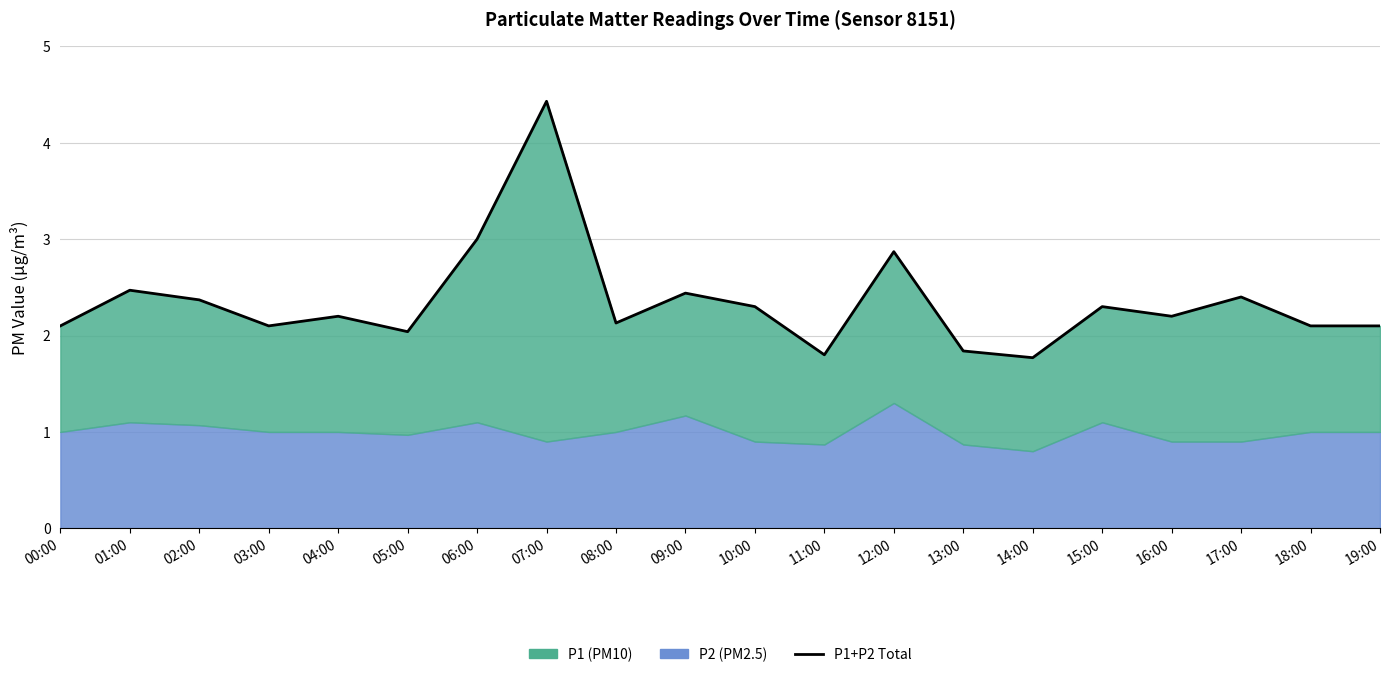

Does the chart have visible grid lines?

Yes